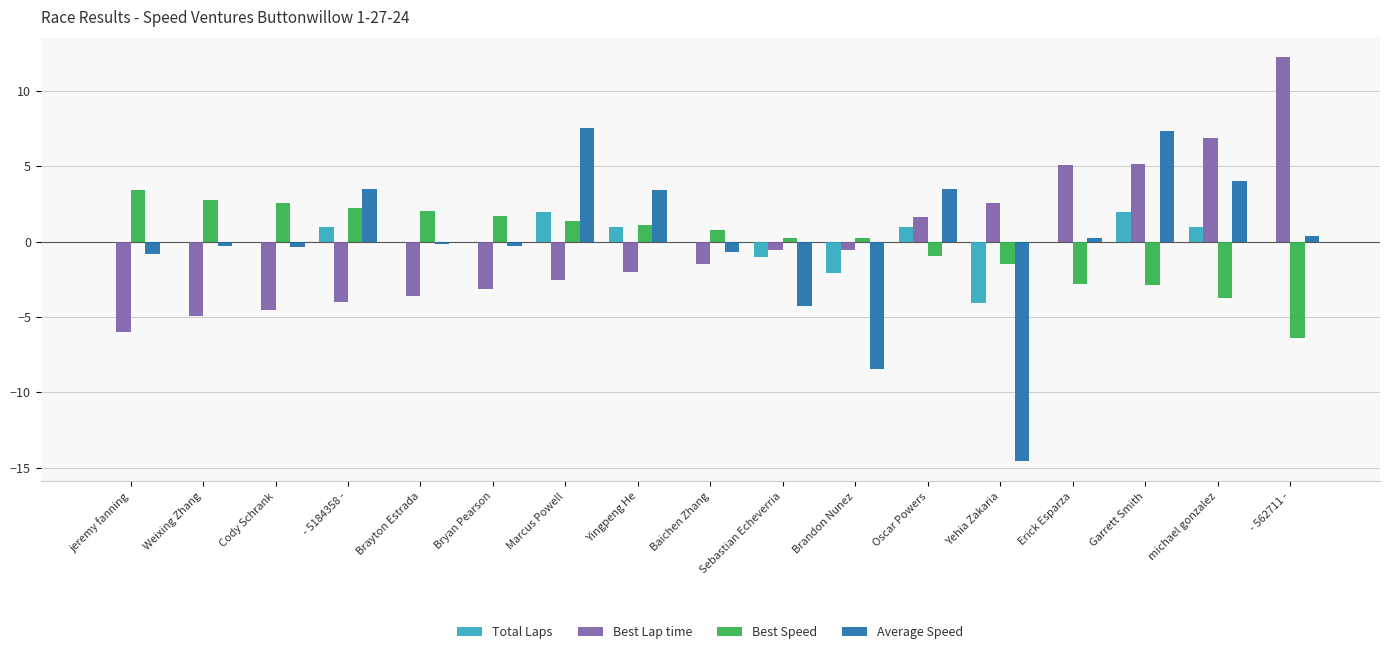

Which label corresponds to the largest value in the chart?

- 562711 -